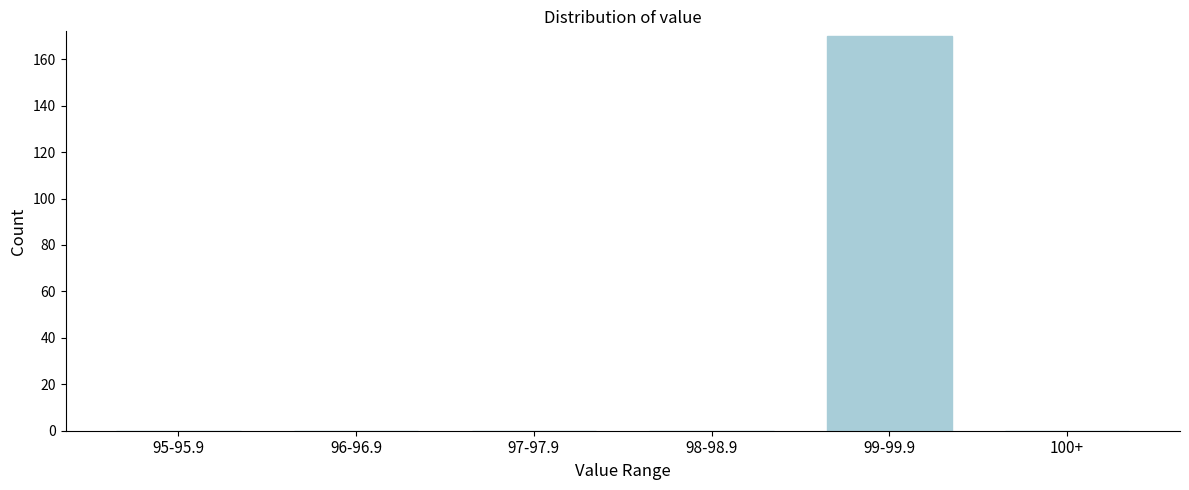

Reading left to right, list all the values displayed in this chart.

95-95.9=0	96-96.9=0	97-97.9=0	98-98.9=0	99-99.9=170	100+=0